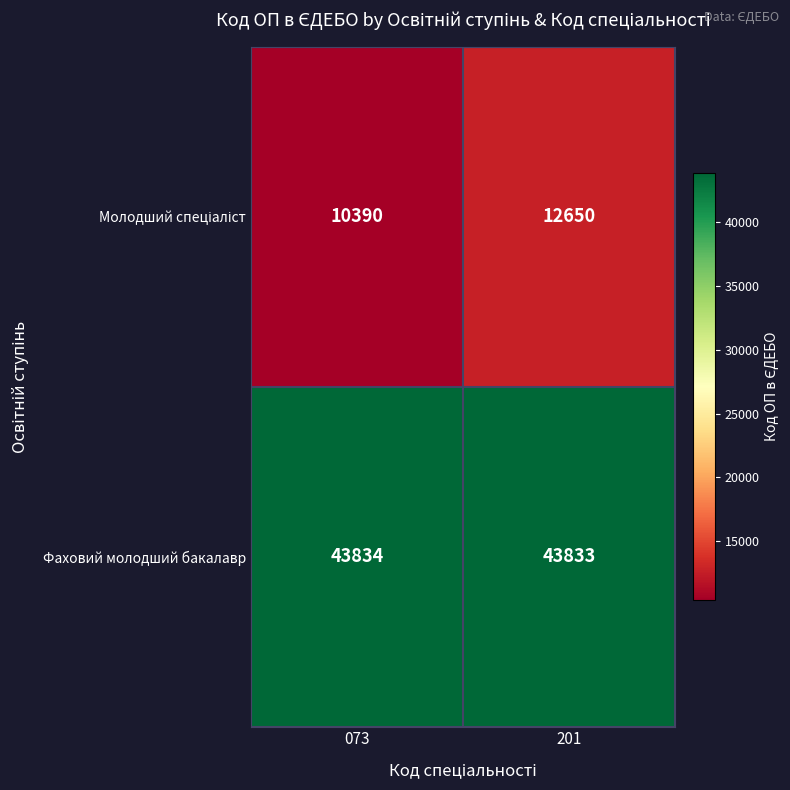

Is it true that Фаховий молодший бакалавр equals 43833 at 201?

True